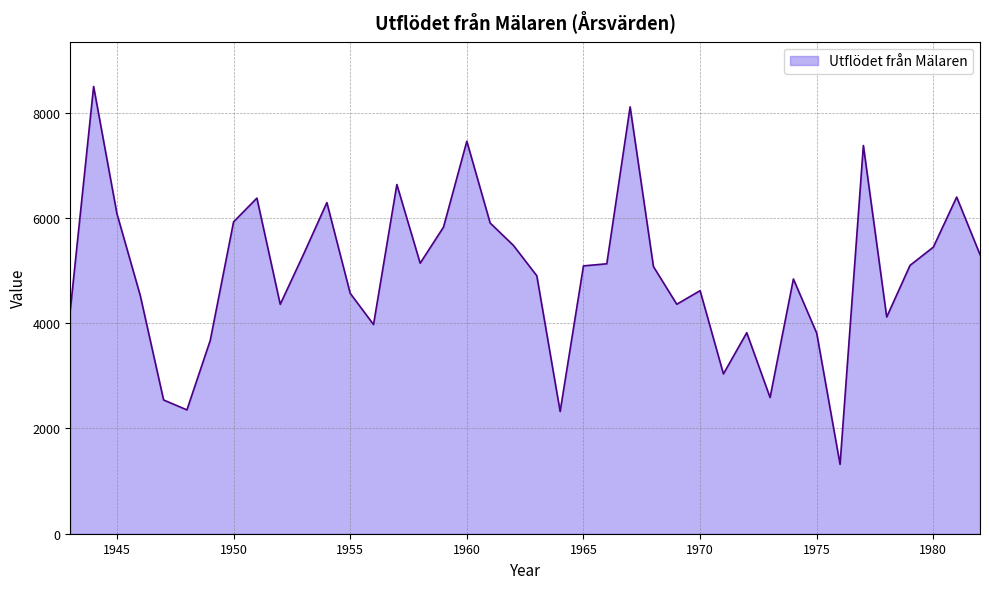

Count the number of categories in the chart.

40